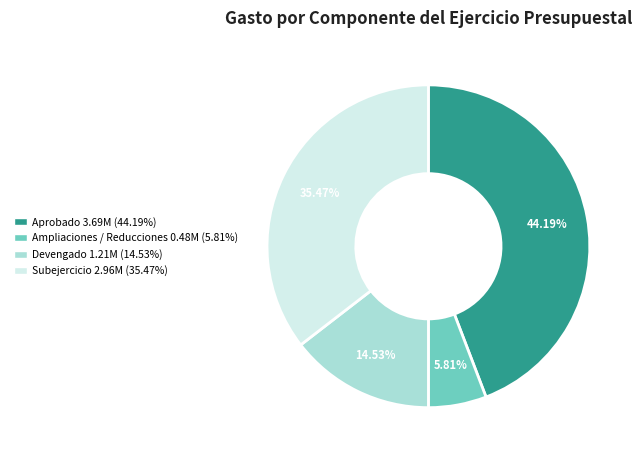

True or false: Subejercicio accounts for 35% of the total.

True